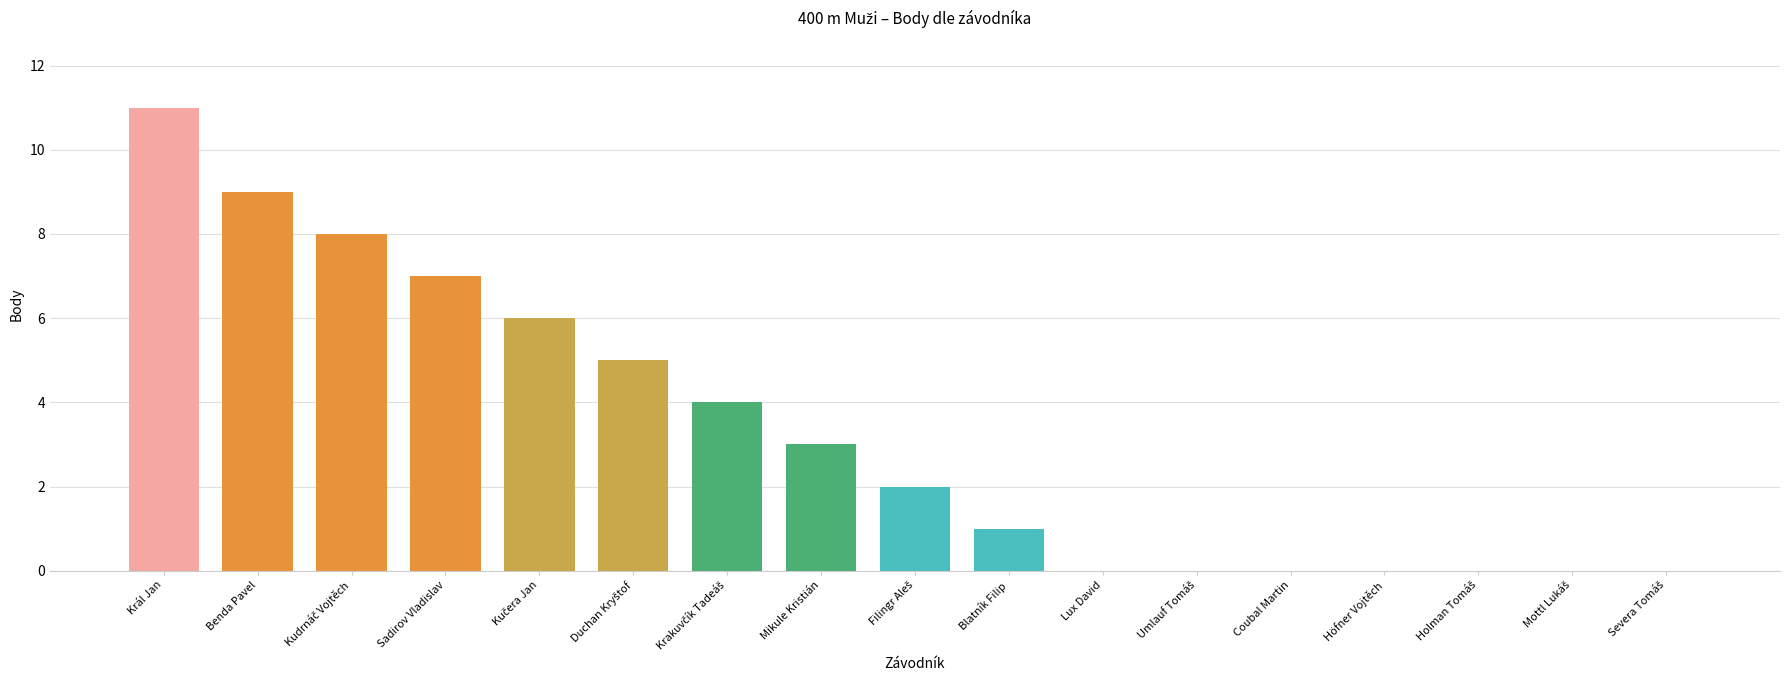

What is the sum of all values?

56